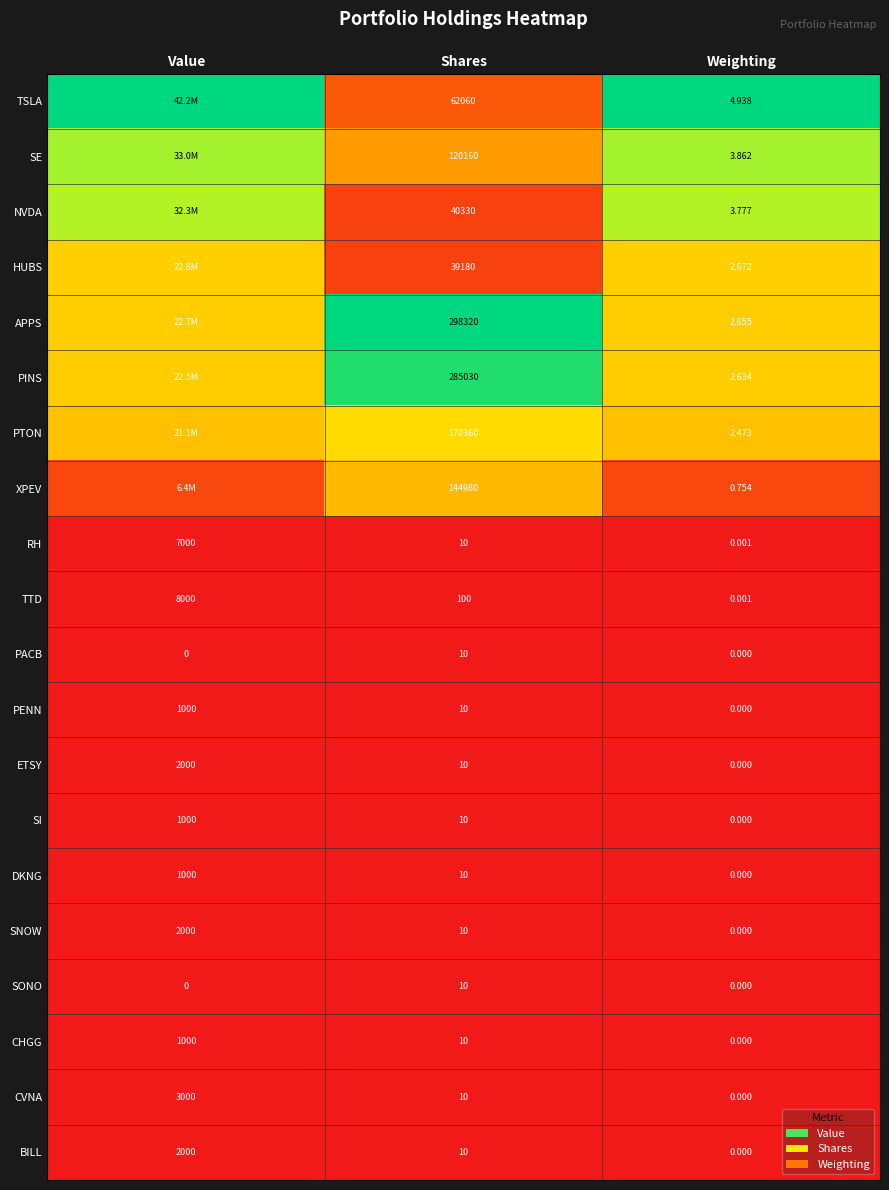

How many positive values does the CVNA series have?

2